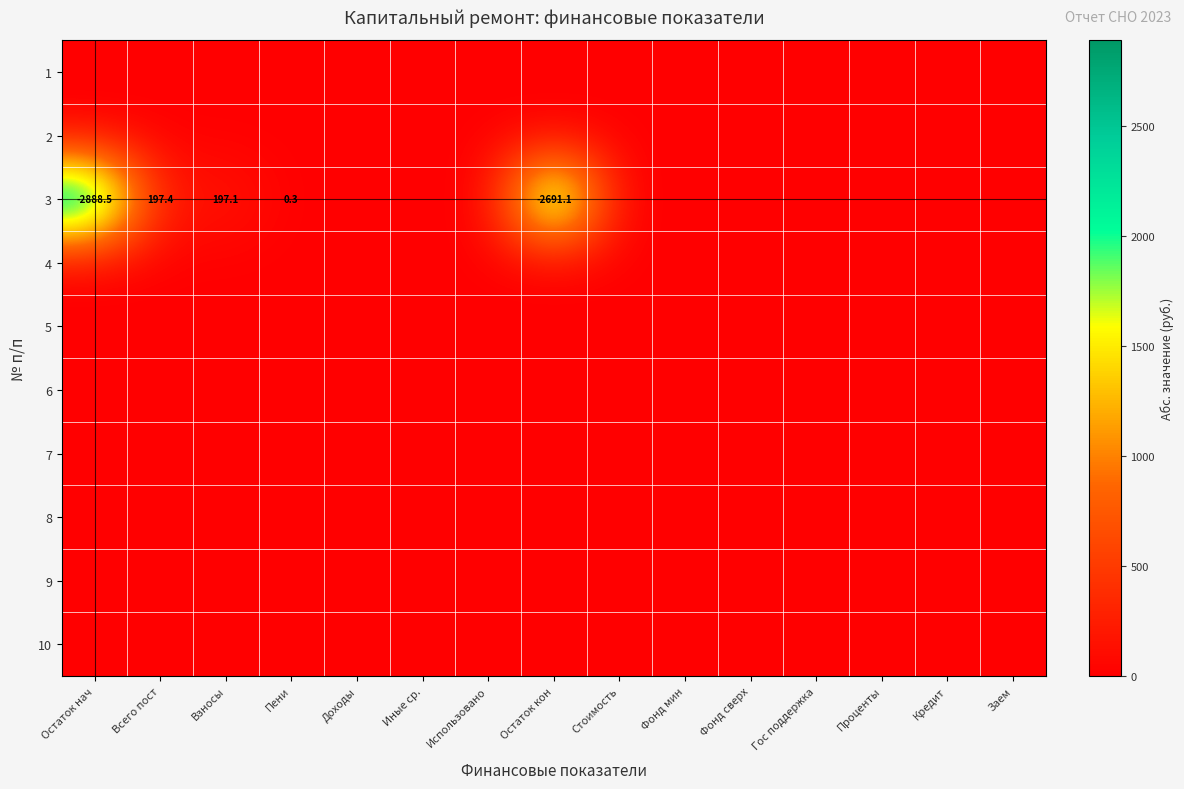

The value of 3 at Взносы is 299.6. True or false?

False